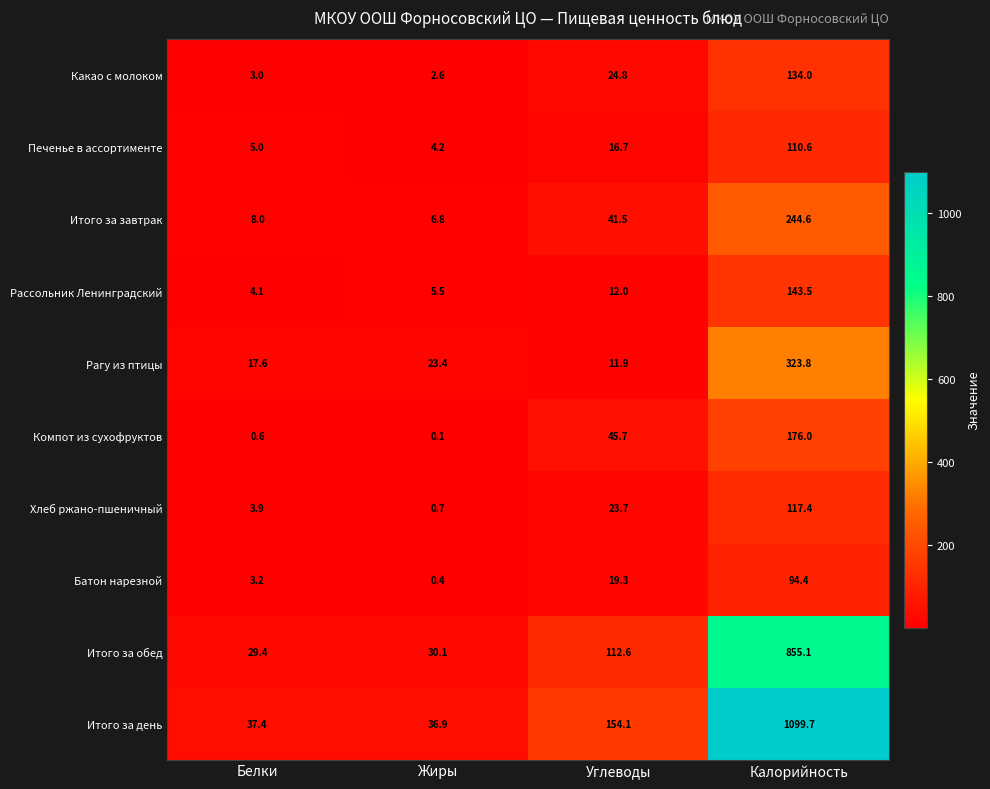

Where is Хлеб ржано-пшеничный nearest to the value 59?

Углеводы